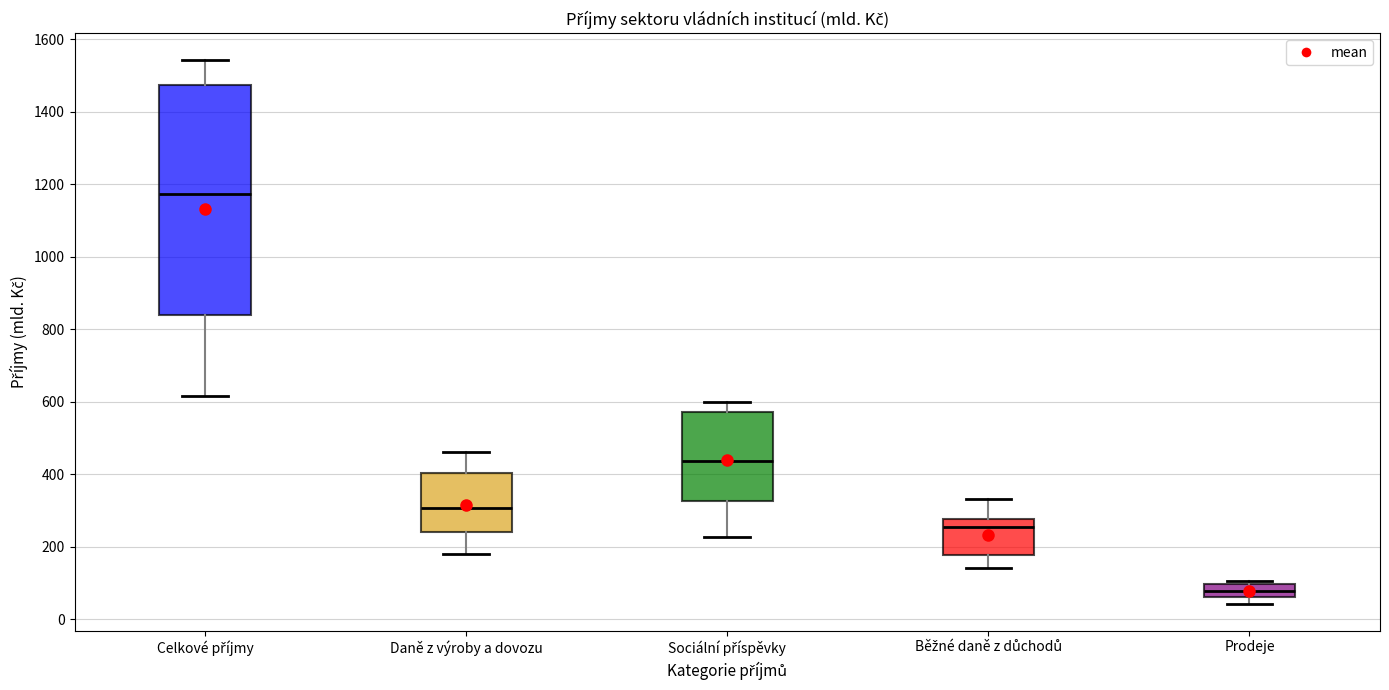

Reading left to right, read every box against the y-axis: the position of its median line, the range the box covers, and the ends of its whiskers. The values are not printed on the chart, so give them approximately, as read against the axis.

Celkové příjmy: median 1180, box 840 to 1480, whiskers 620 to 1540
Daně z výroby a dovozu: median 300, box 240 to 400, whiskers 180 to 460
Sociální příspěvky: median 440, box 320 to 580, whiskers 220 to 600
Běžné daně z důchodů: median 260, box 180 to 280, whiskers 140 to 340
Prodeje: median 80, box 60 to 100, whiskers 40 to 100 (just above the box's upper edge)